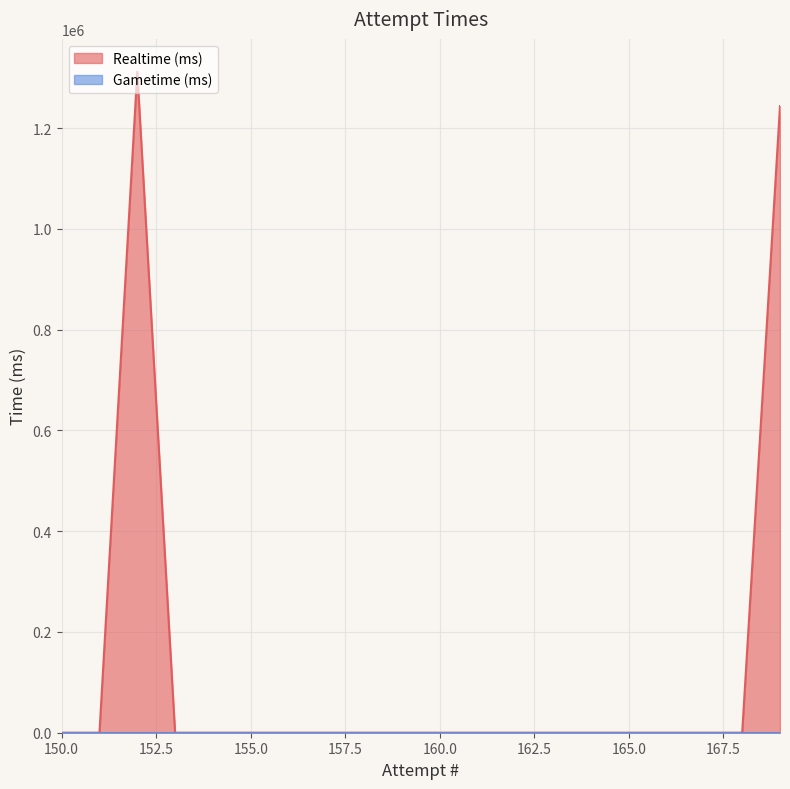

At which category does Realtime (ms) reach its first local peak?

152